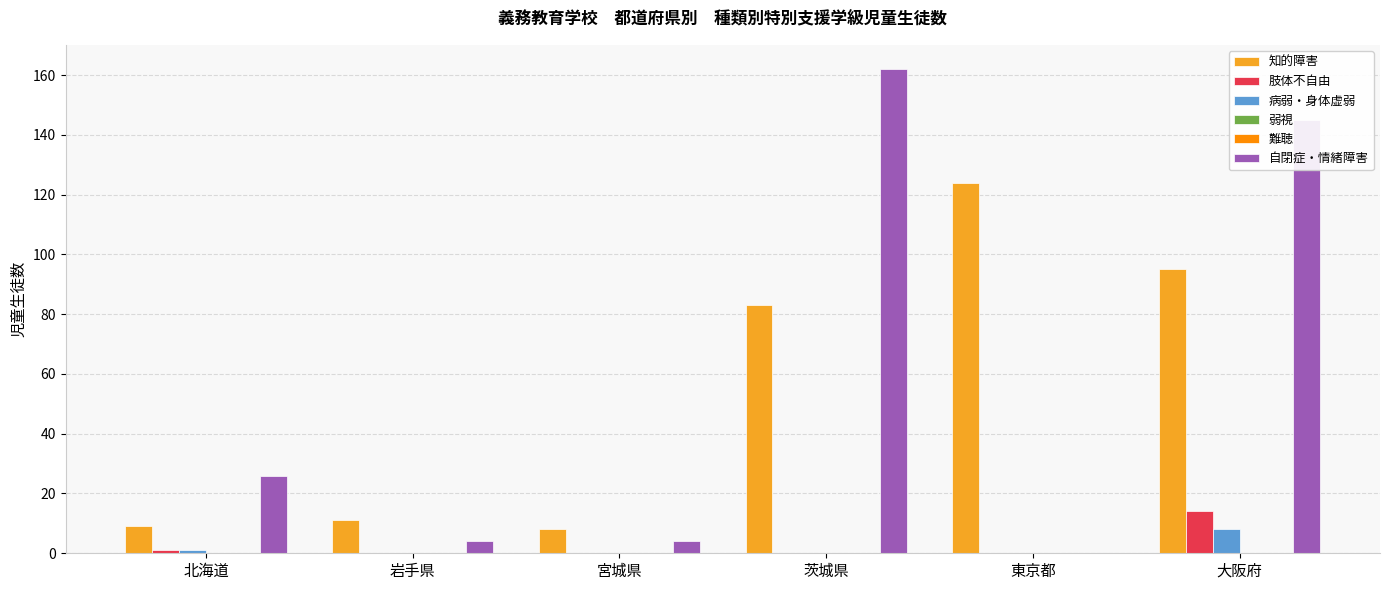

What is the difference between the 自閉症・情緒障害 values at 茨城県 and 宮城県?

158